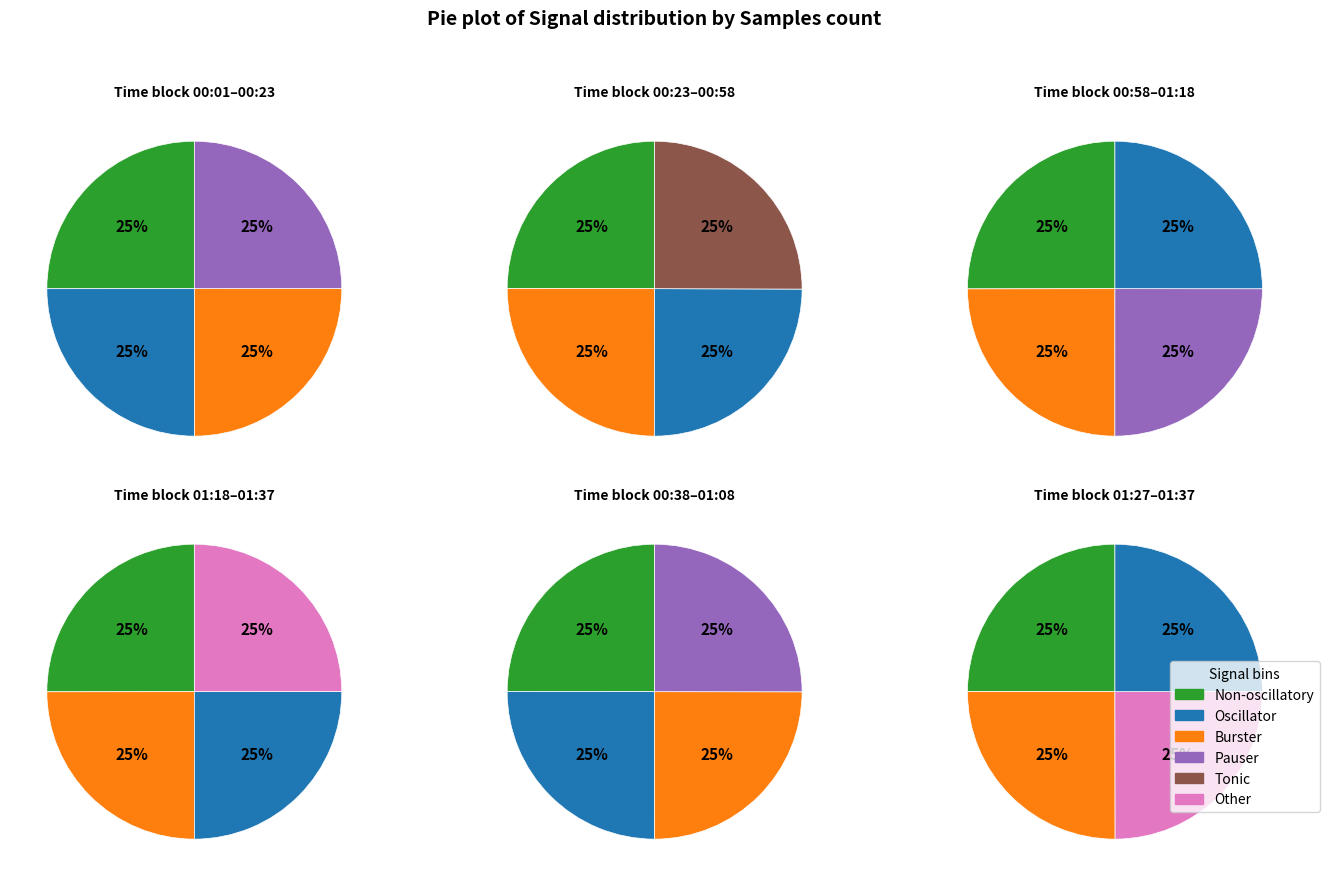

Count the number of slices in the pie.

6